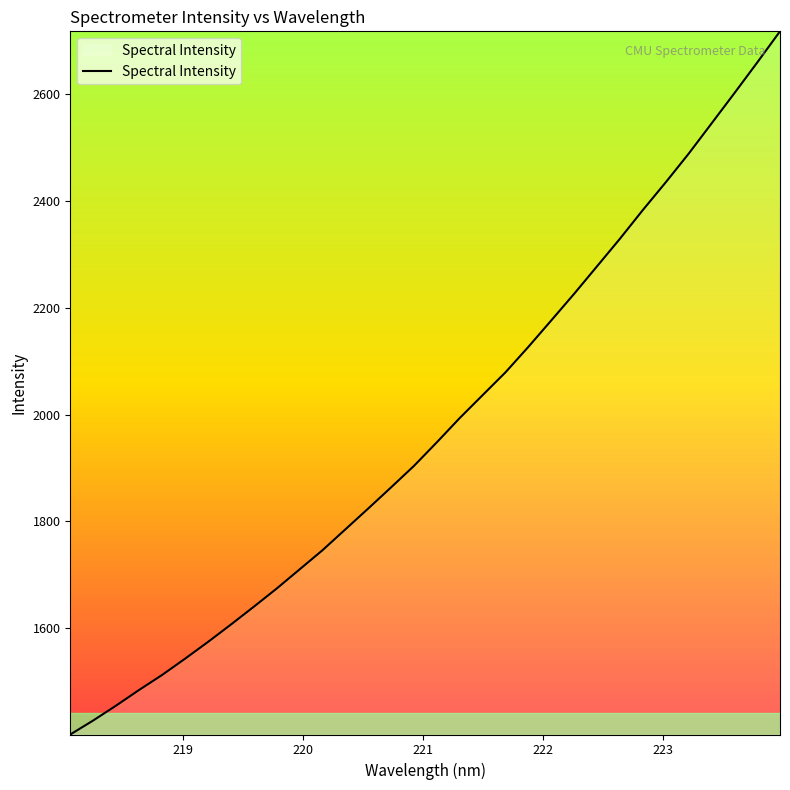

What is the smallest value displayed?

1401.2